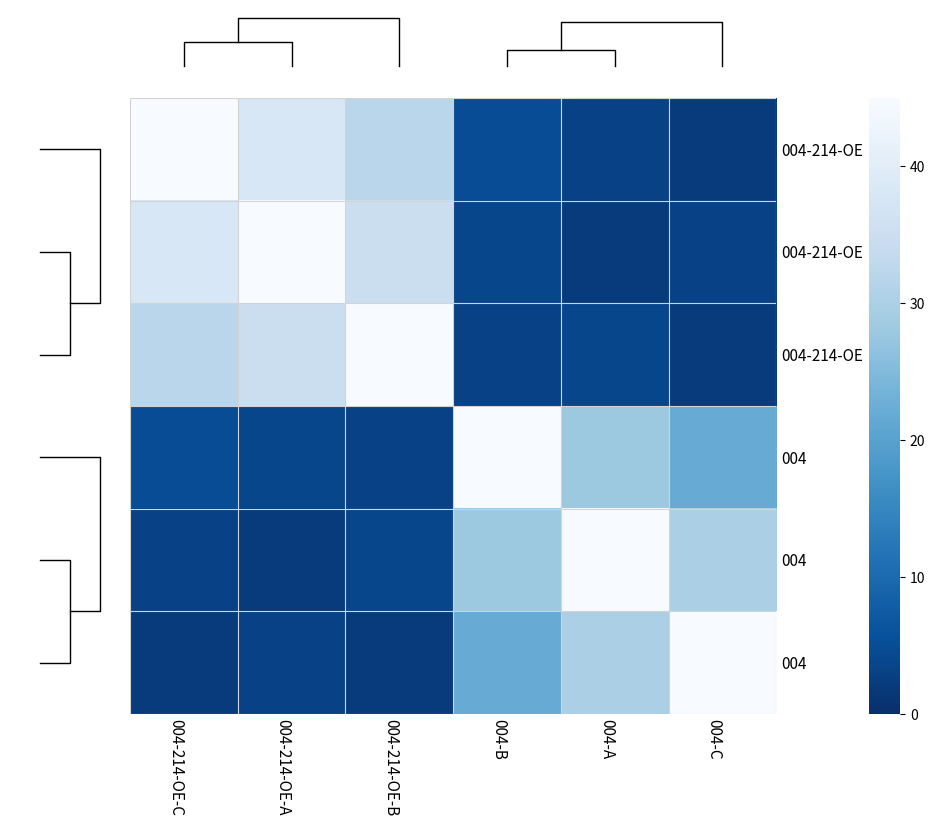

At which category does the chart reach its minimum across all series?

004-C